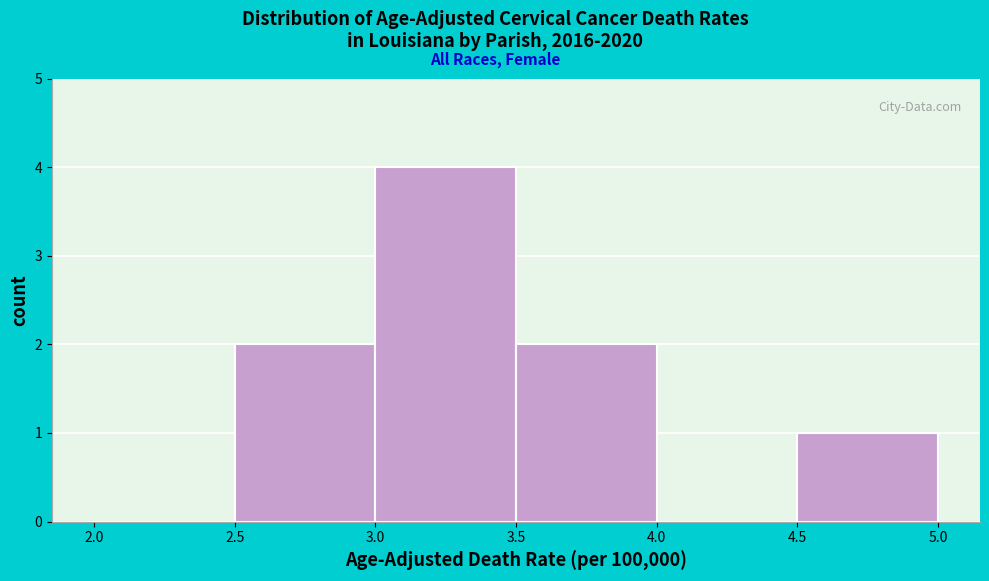

Reading left to right, transcribe this chart: for each bar, give the range it covers on the x-axis and its height. The values are not printed on the chart, so give them approximately, as read against the axis.

2.0 to 2.5: 0
2.5 to 3.0: 2
3.0 to 3.5: 4
3.5 to 4.0: 2
4.0 to 4.5: 0
4.5 to 5.0: 1